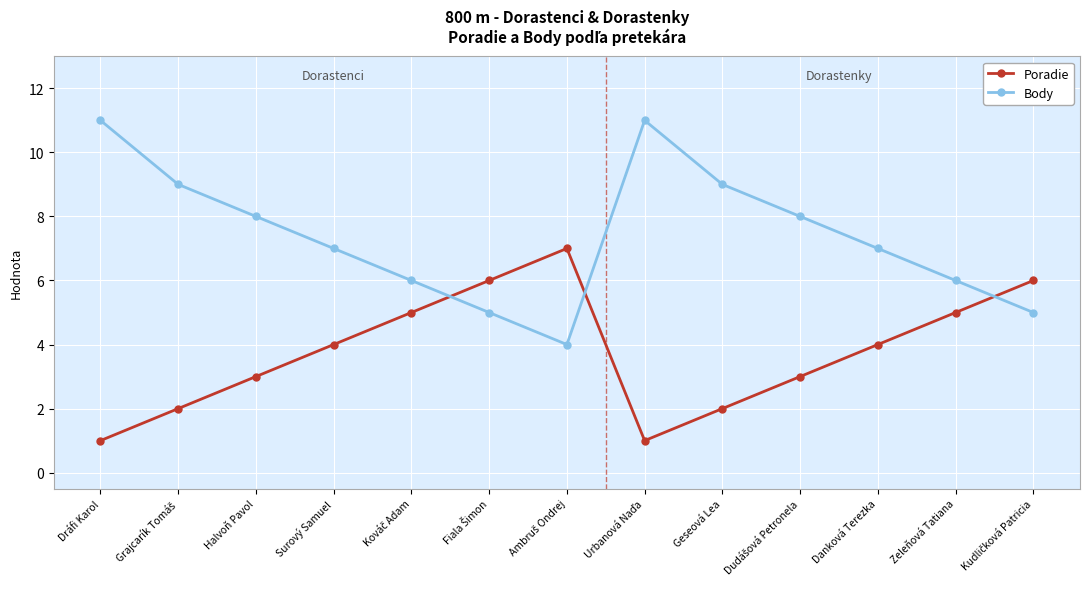

Reading right to left, list all the values displayed in this chart.

Poradie: 6	5	4	3	2	1	7	6	5	4	3	2	1
Body: 5	6	7	8	9	11	4	5	6	7	8	9	11